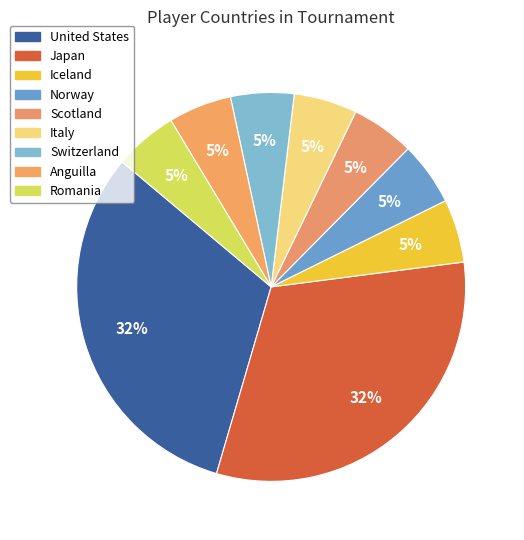

The Romania slice represents 14% of the pie. True or false?

False